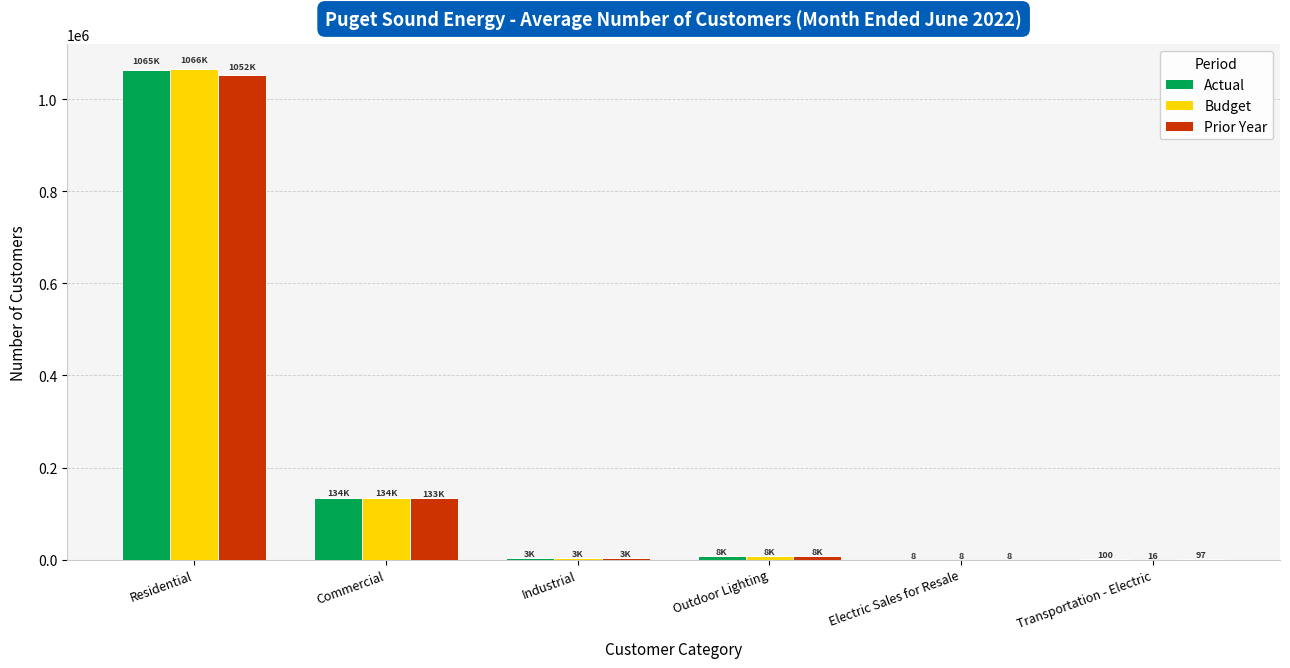

Where is Budget nearest to the value 533189?

Commercial